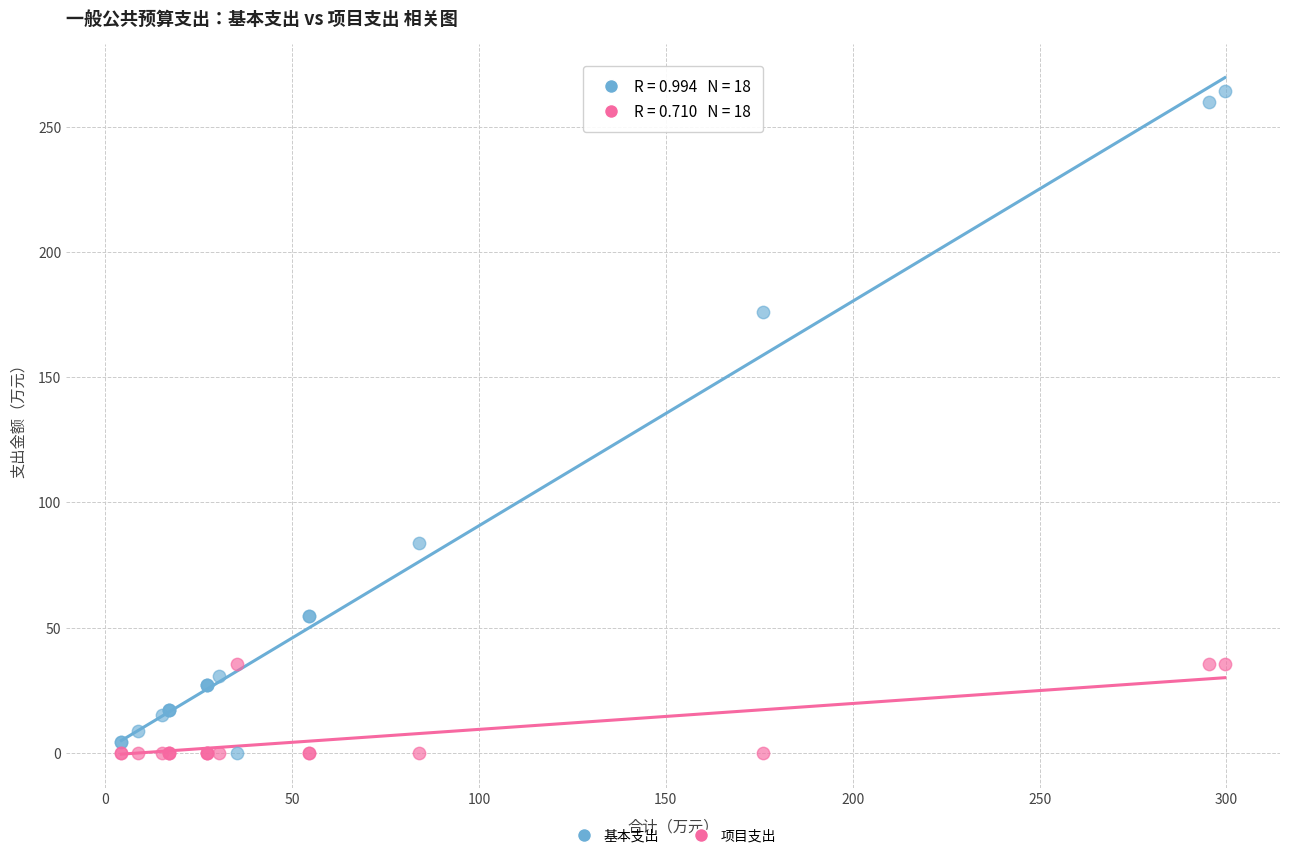

Which series has the largest Y range (max minus min)?

基本支出